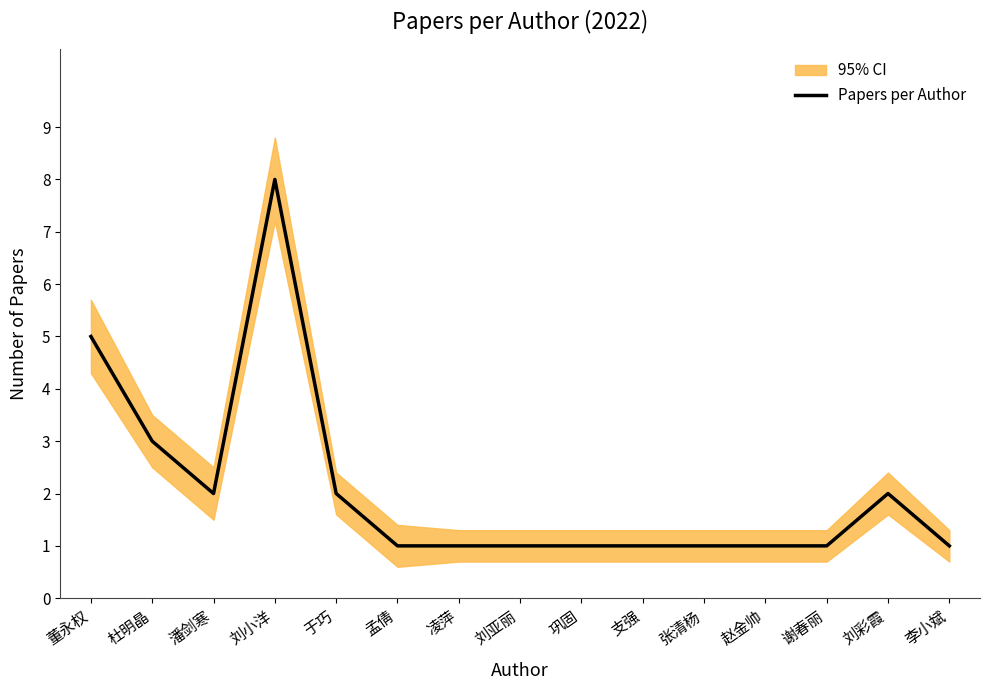

What is the maximum value shown in the chart?

8